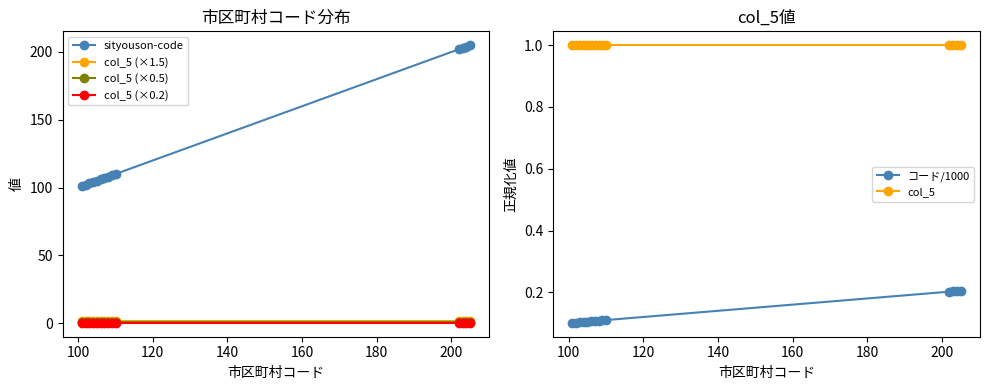

What is the highest value of the sityouson-code series?

205.0